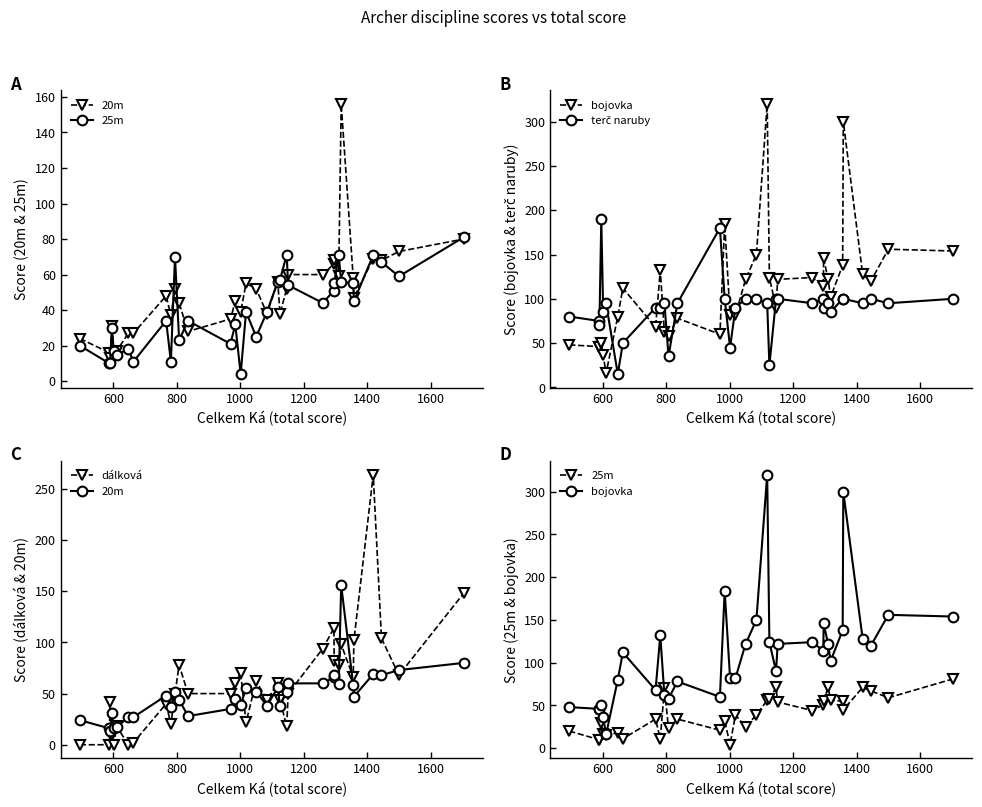

How many values in dálková are above zero?

30